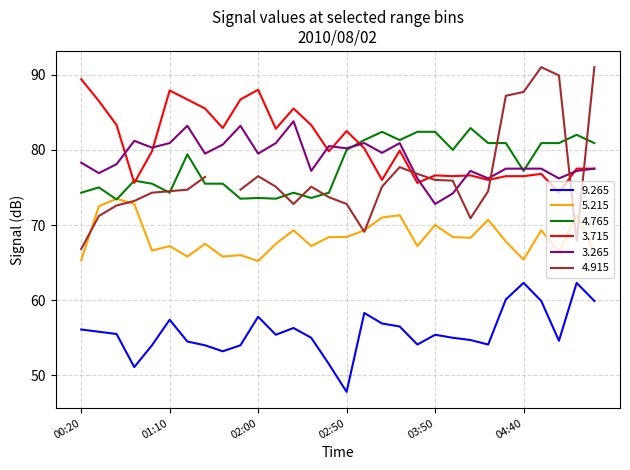

True or false:   9.265 and   3.265 intersect in this chart.

False